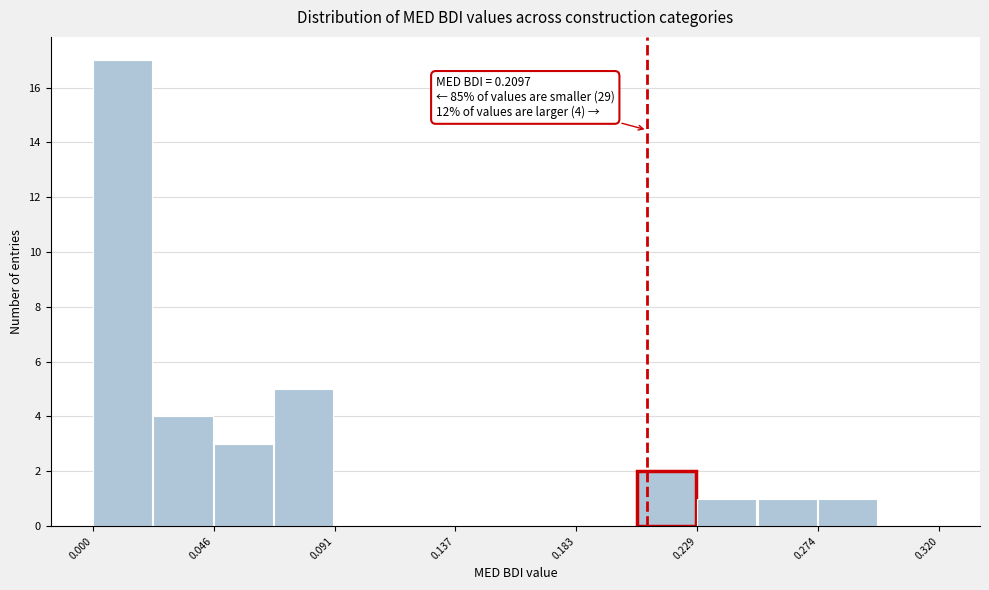

Over which range of the x-axis is the bar tallest?

0.000 to 0.025